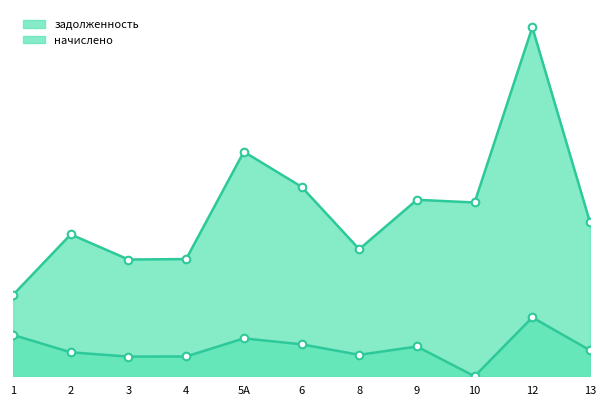

What is the change in value from 6 to 10?

-672.0